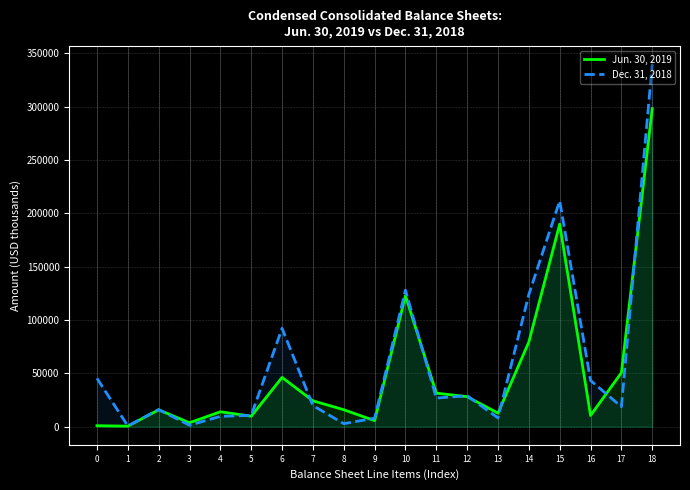

What is the value of the Jun. 30, 2019 point at the 5th from the left?

13961